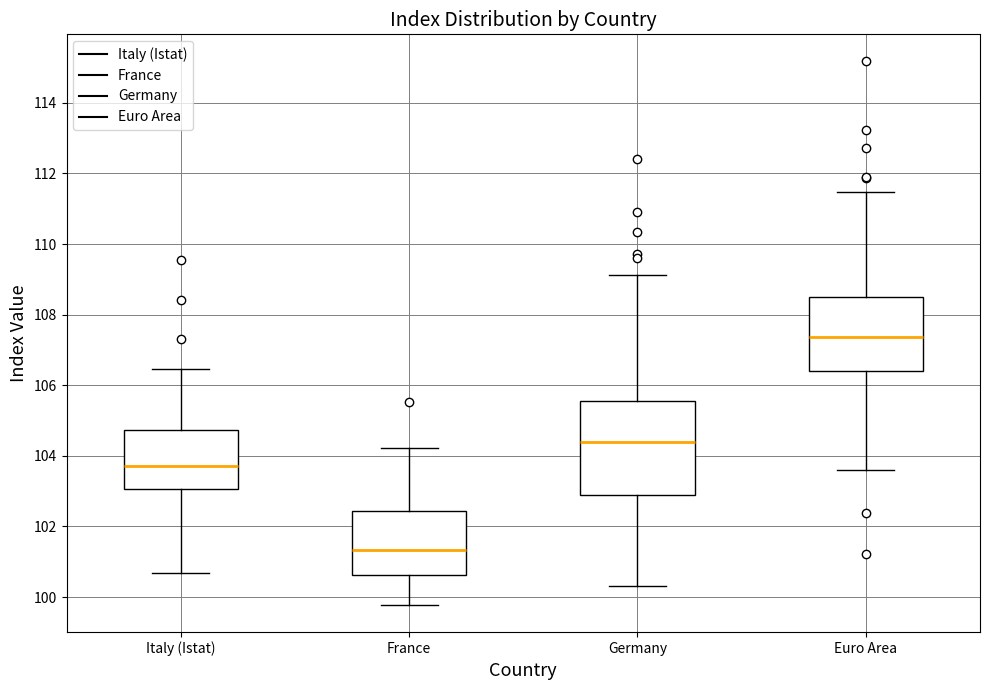

Reading left to right, read every box against the y-axis: the position of its median line, the range the box covers, and the ends of its whiskers. The values are not printed on the chart, so give them approximately, as read against the axis.

Italy (Istat): median 103.8, box 103.0 to 104.8, whiskers 100.6 to 106.4
France: median 101.4, box 100.6 to 102.4, whiskers 99.8 to 104.2
Germany: median 104.4, box 102.8 to 105.6, whiskers 100.4 to 109.2
Euro Area: median 107.4, box 106.4 to 108.6, whiskers 103.6 to 111.4